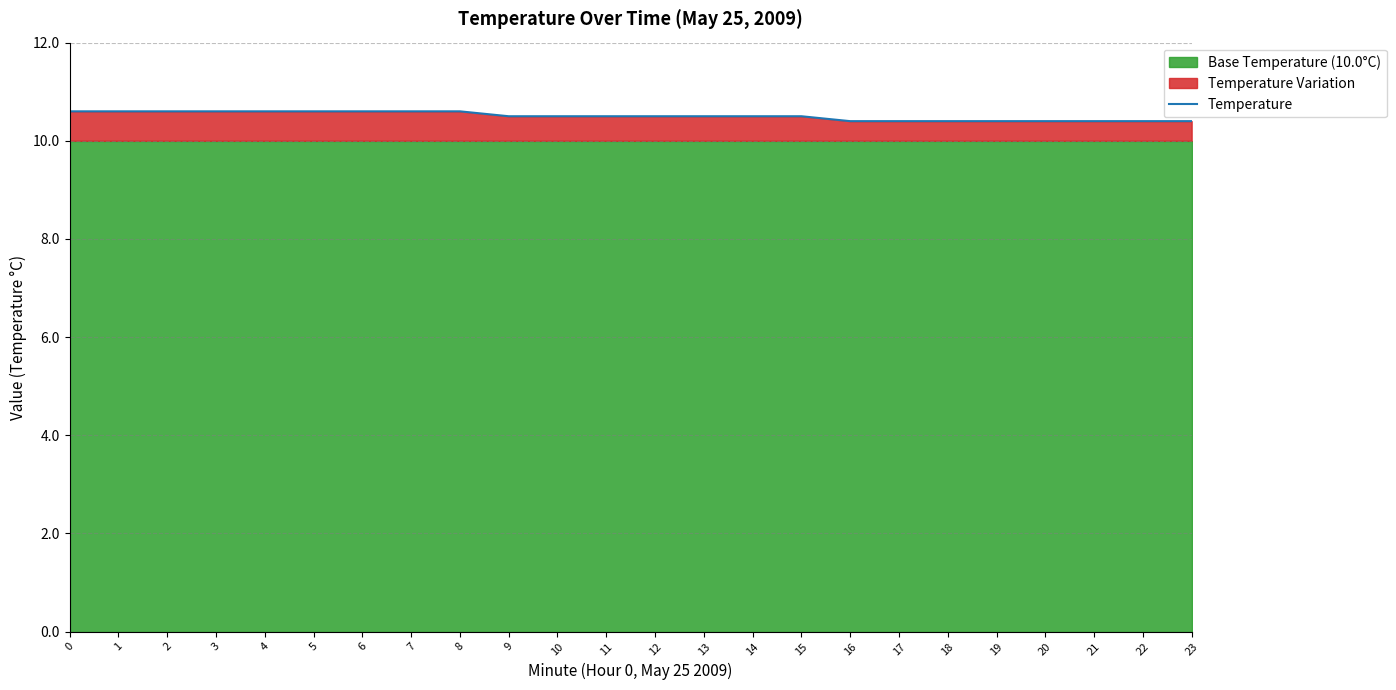

List the labels in order of value, largest first.

0, 1, 2, 3, 4, 5, 6, 7, 8, 9, 10, 11, 12, 13, 14, 15, 16, 17, 18, 19, 20, 21, 22, 23